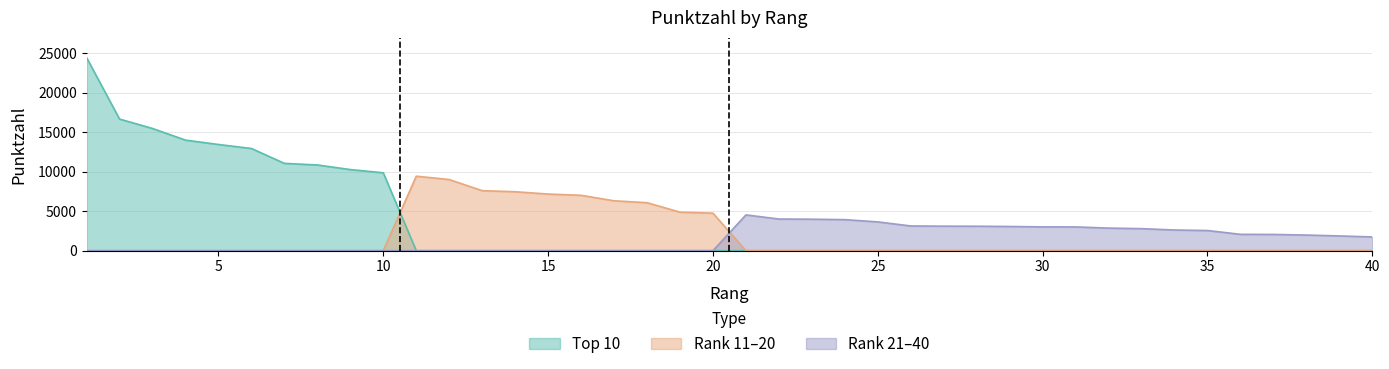

The Top 10 series shows 21110.3 at 5. True or false?

False